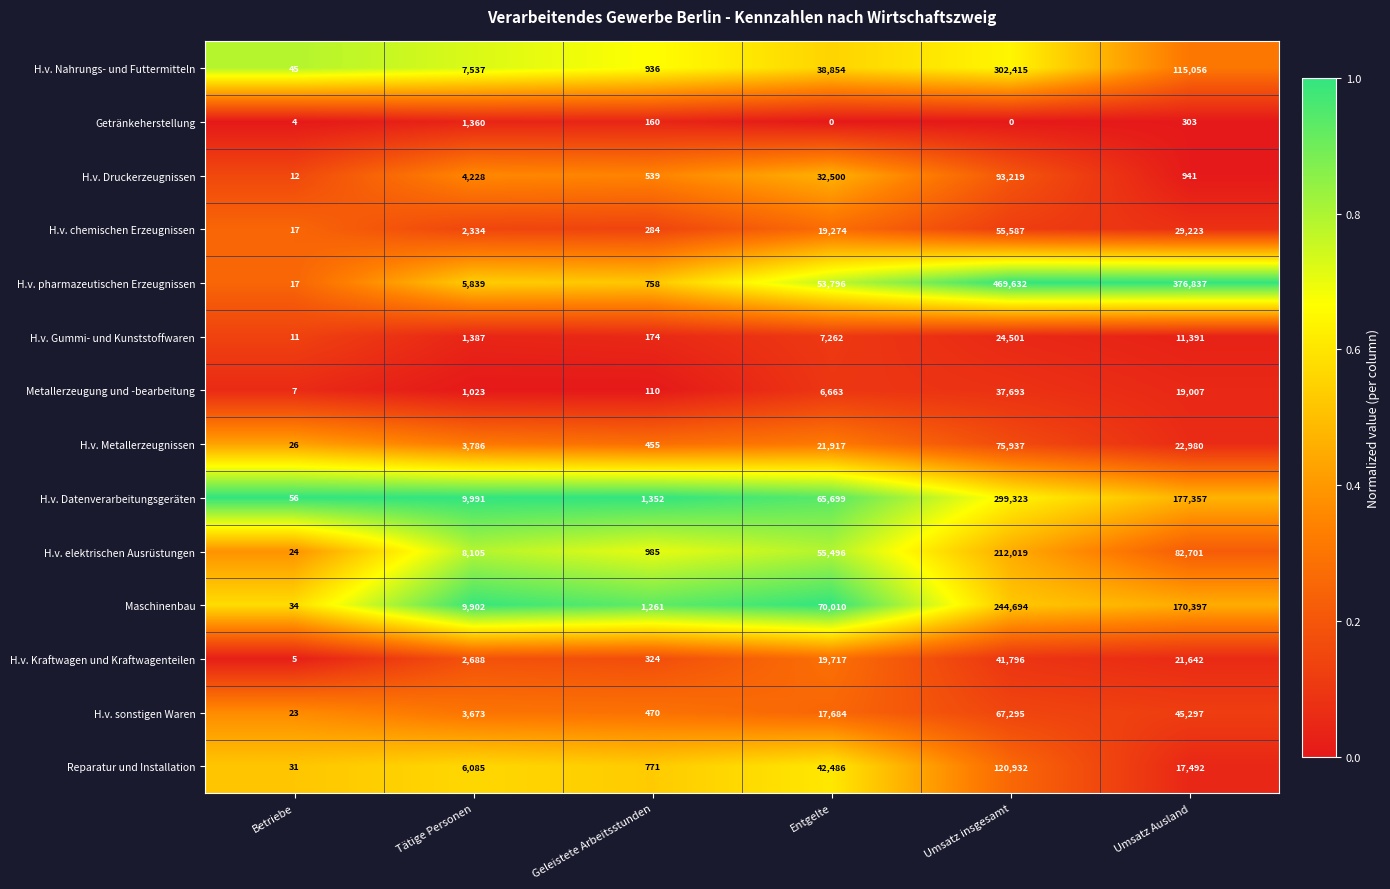

Which series has the largest range (max minus min)?

H.v. pharmazeutischen Erzeugnissen